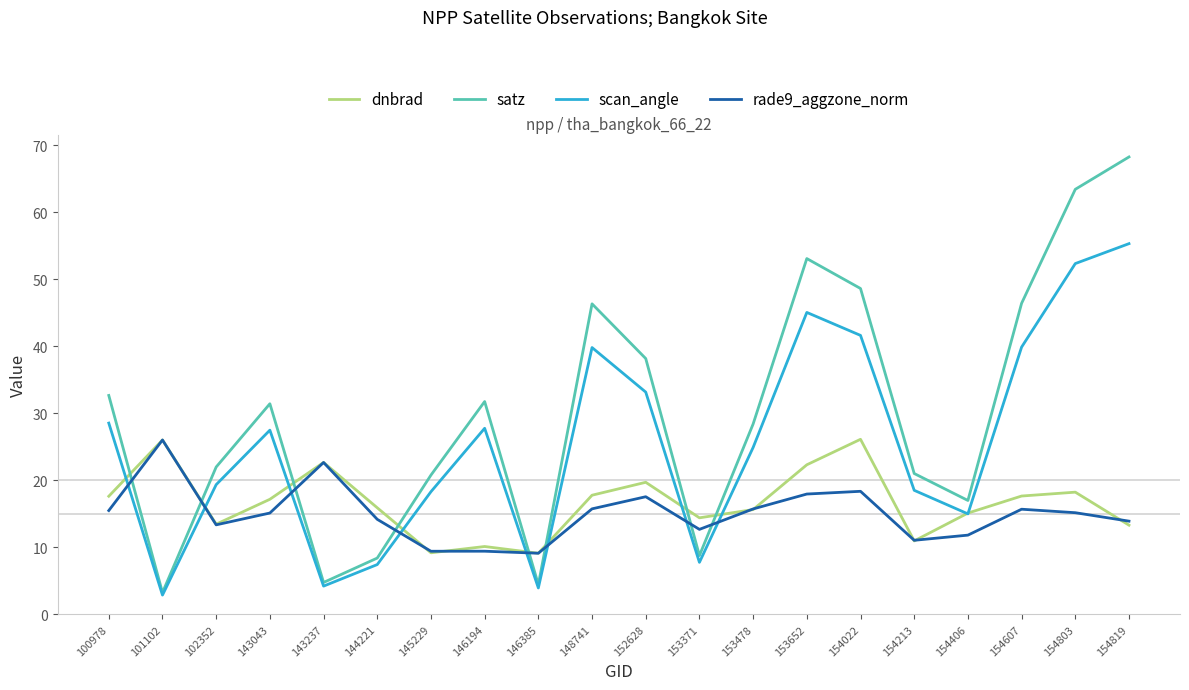

Which series has the largest total across all categories?

satz